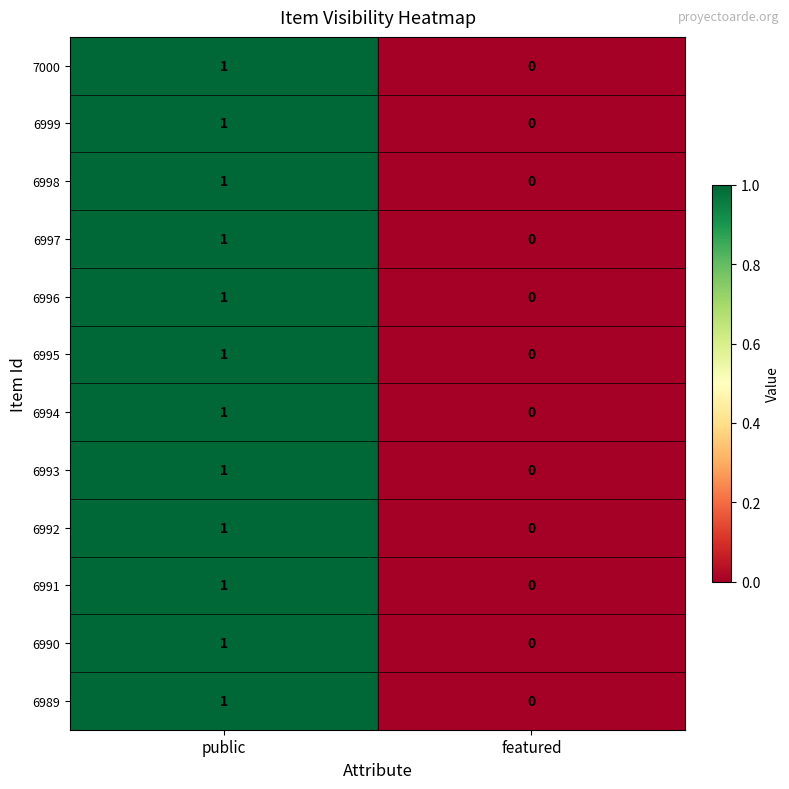

What is the maximum value shown in the chart?

1